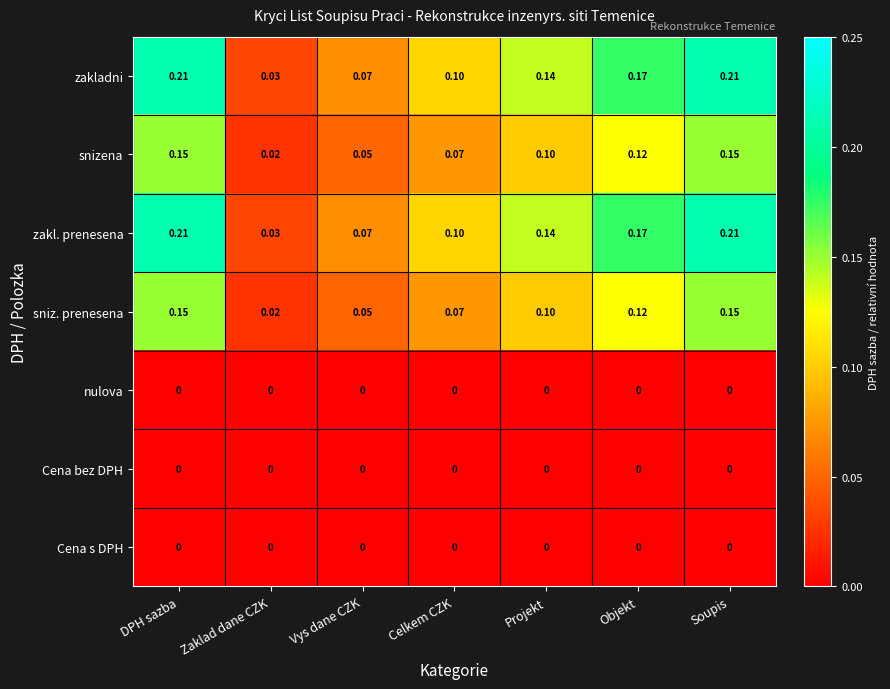

Where is snizena nearest to the value 0?

Zaklad dane CZK